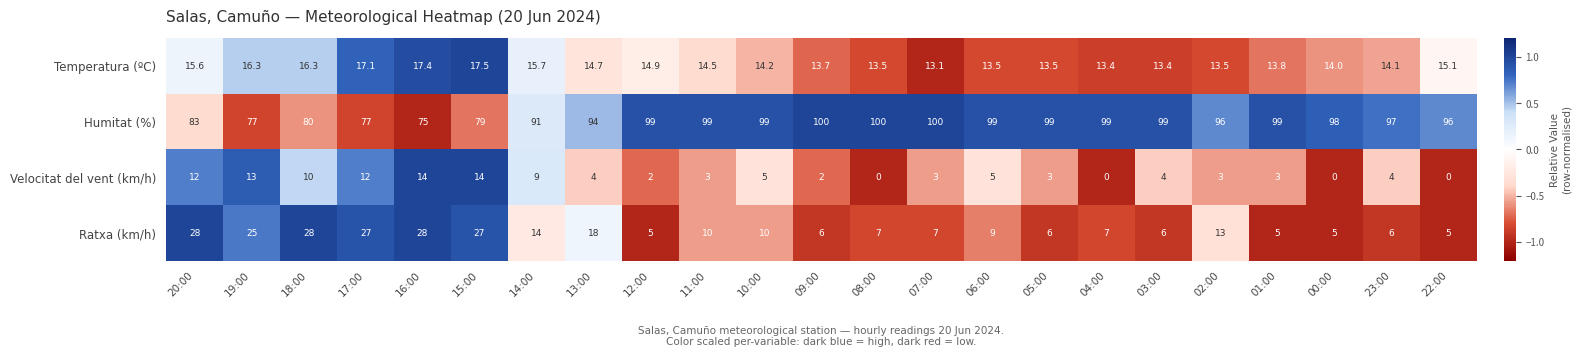

At how many categories does at least one series exceed 0?

23